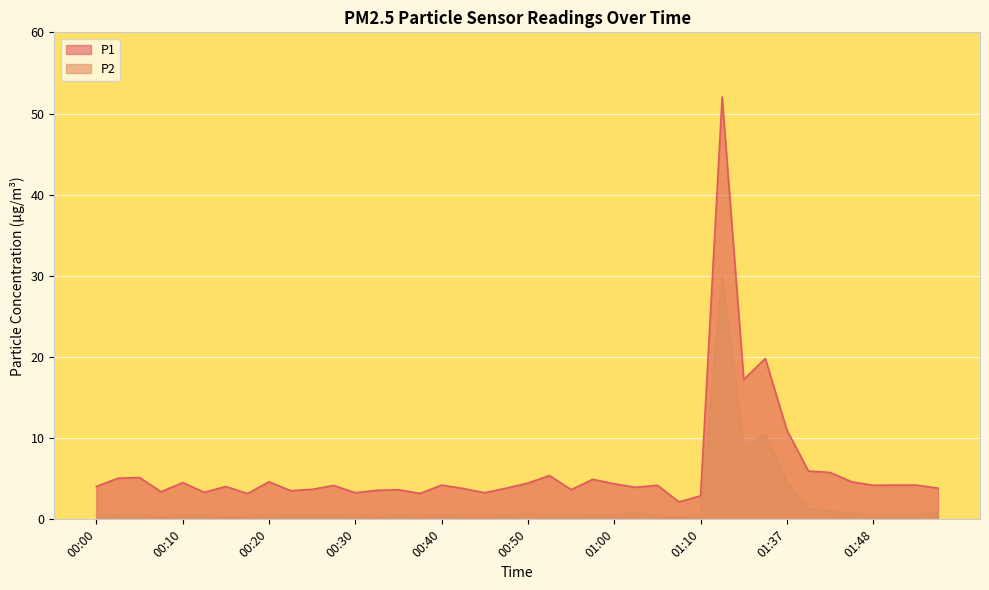

At how many categories does at least one series exceed 11?

3